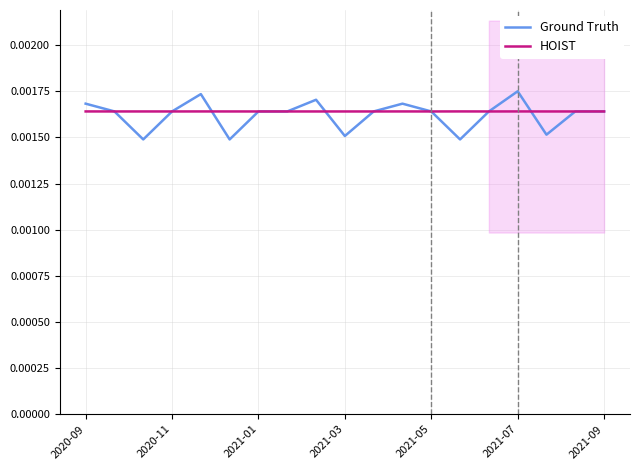

Where is the first local maximum for HOIST?

2021-05